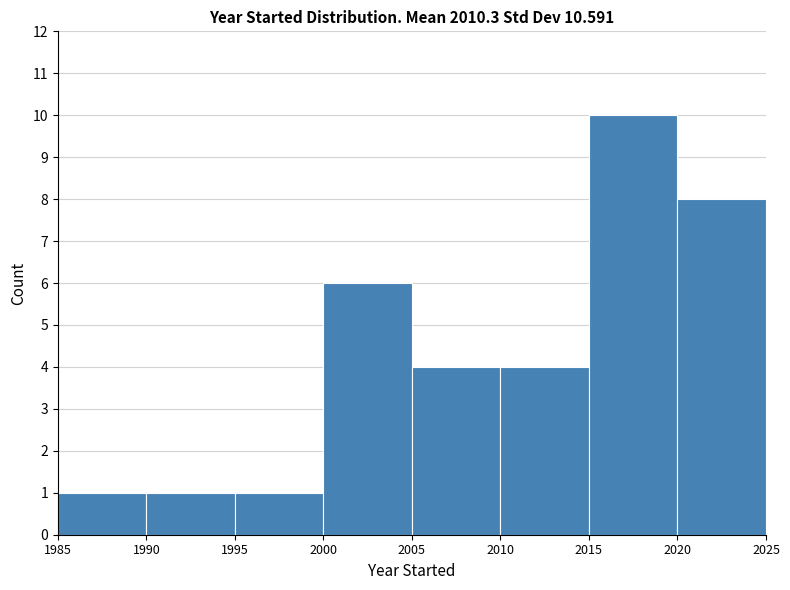

Reading left to right, list every bar in this chart as the range it spans on the x-axis followed by its height. The values are not printed on the chart, so give them approximately, as read against the axis.

1985 to 1990: 1
1990 to 1995: 1
1995 to 2000: 1
2000 to 2005: 6
2005 to 2010: 4
2010 to 2015: 4
2015 to 2020: 10
2020 to 2025: 8